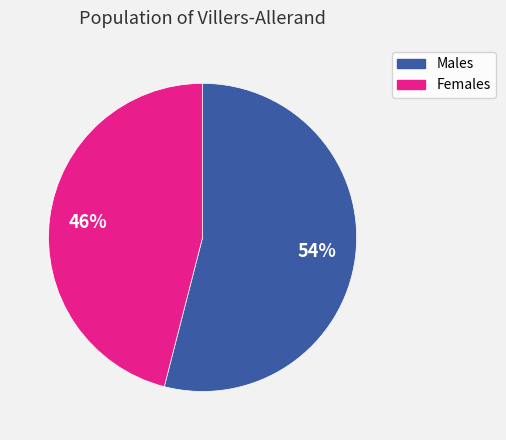

Is it true that Females is 57% of the pie?

False